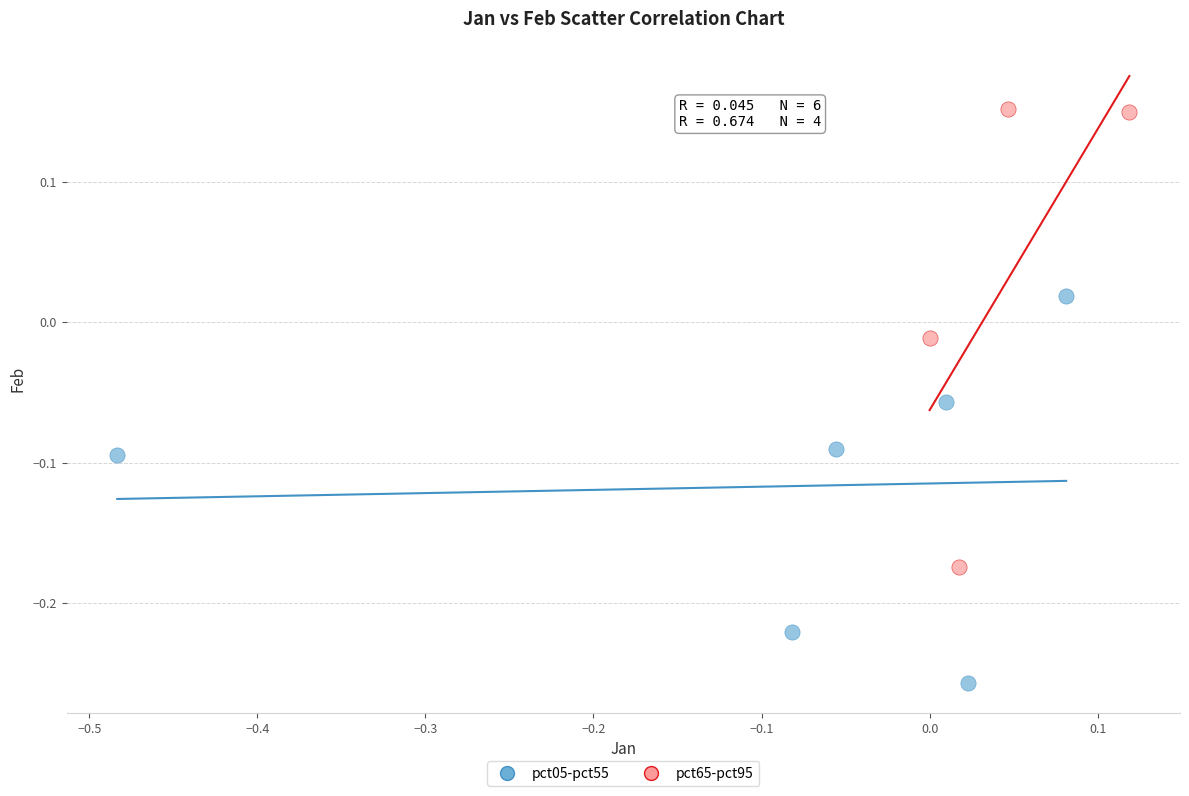

Which series contains the lowest Y value?

pct05-pct55